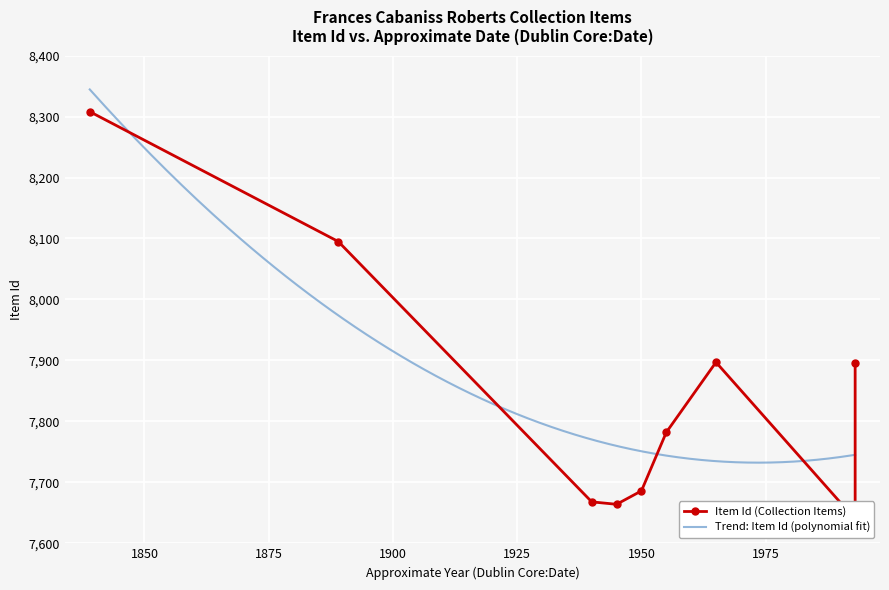

How many interior local peaks (higher than both neighbors) does the data have?

2